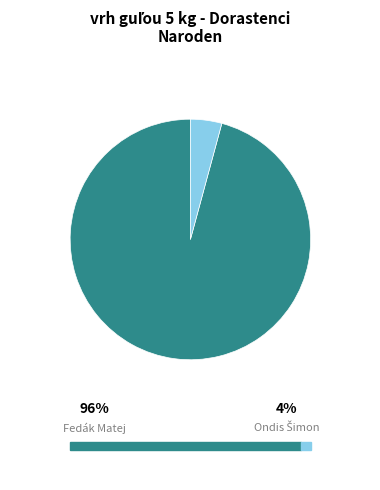

Rank the categories by value from highest to lowest.

Fedák Matej, Ondis Šimon